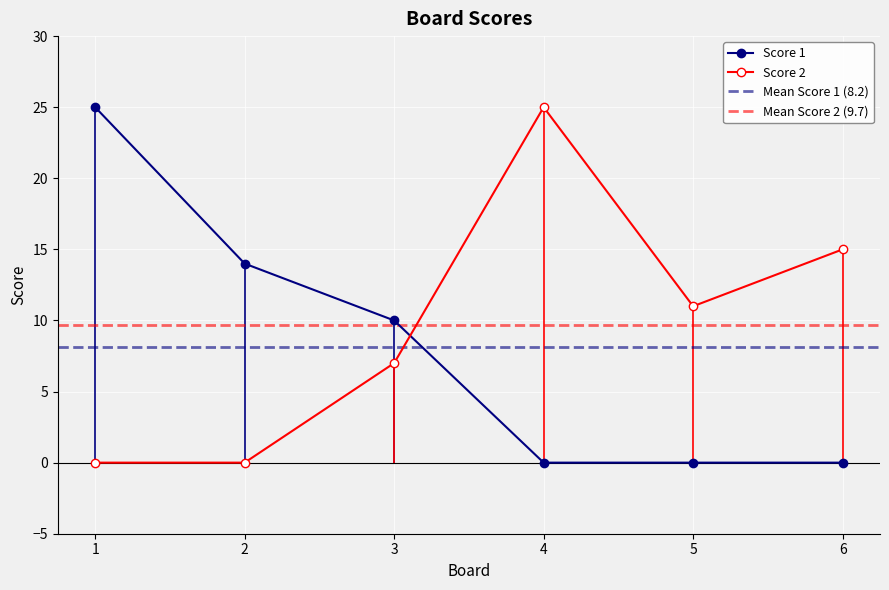

How many intersections are there between Score 2 and Score 1?

1